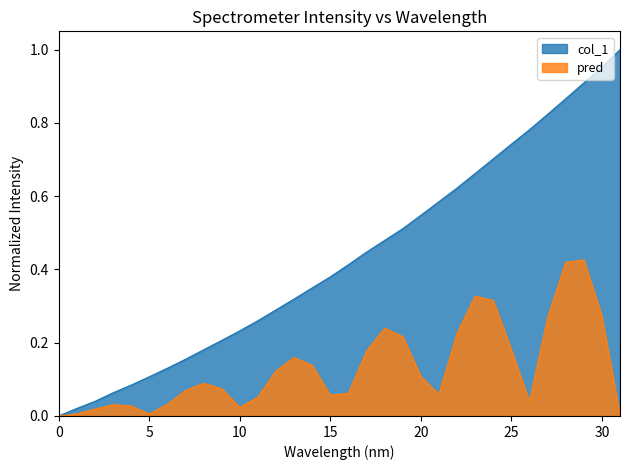

Count the number of data series in this chart.

2